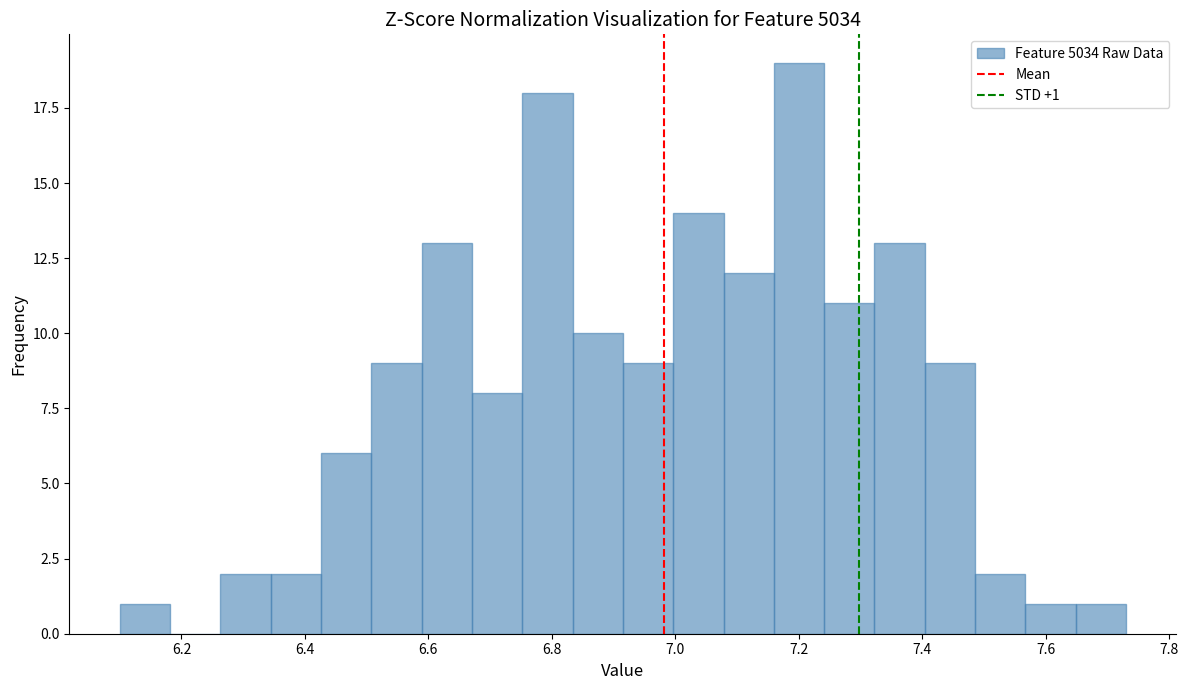

Which range on the x-axis has the tallest bar?

7.16 to 7.24